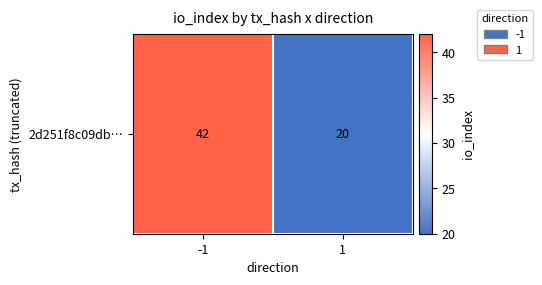

What is the minimum value shown in the chart?

20